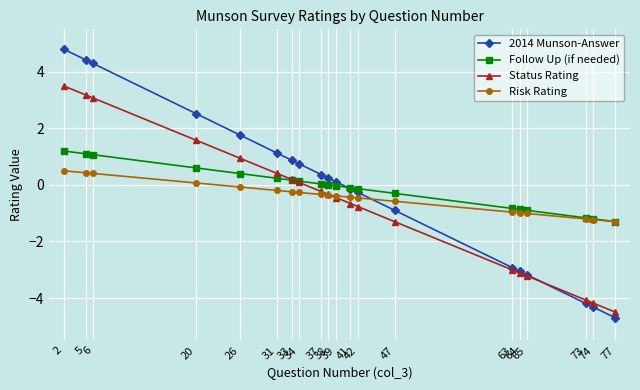

The 2014 Munson-Answer series shows 4.4 at 5. True or false?

True